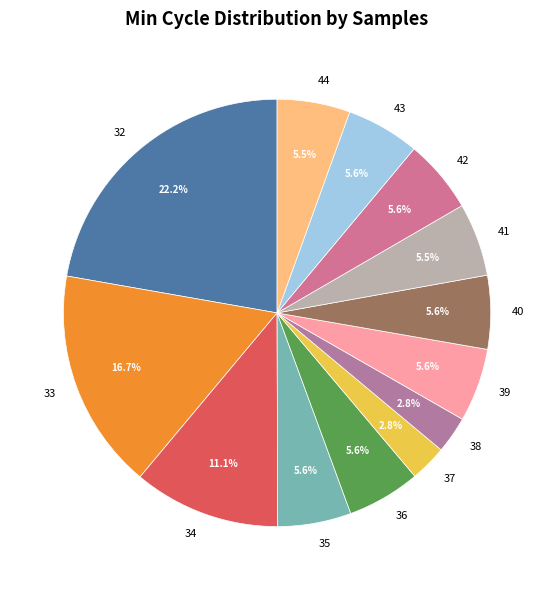

Does 41 account for over 50% of the chart?

No